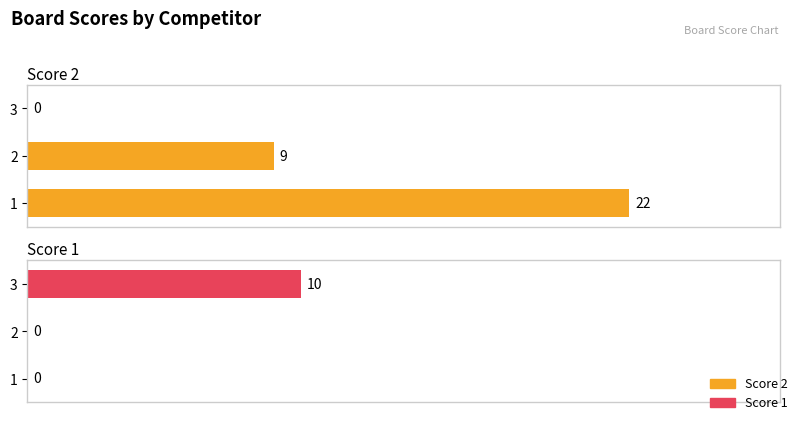

The value of Score 1 at 2 is -7. True or false?

False